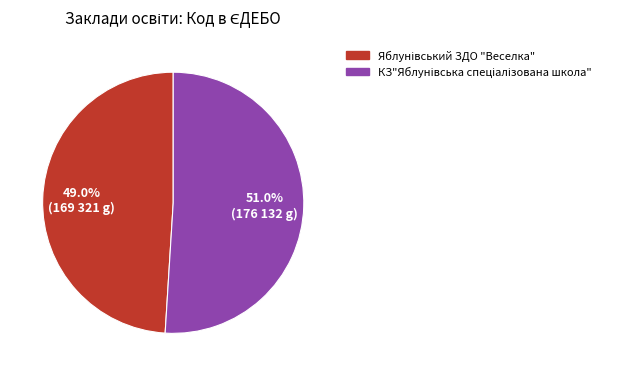

Is there a majority slice in this chart?

Yes